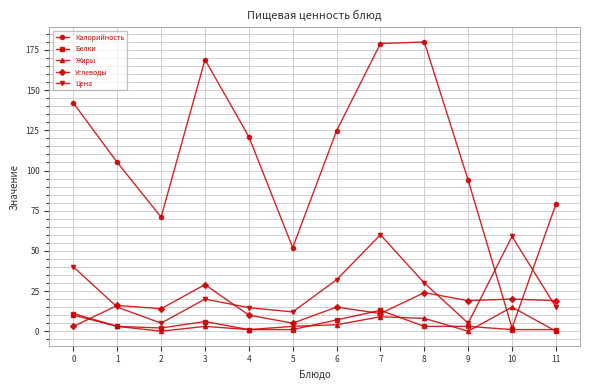

Between which two adjacent categories do Углеводы and Жиры first intersect?

0 and 1